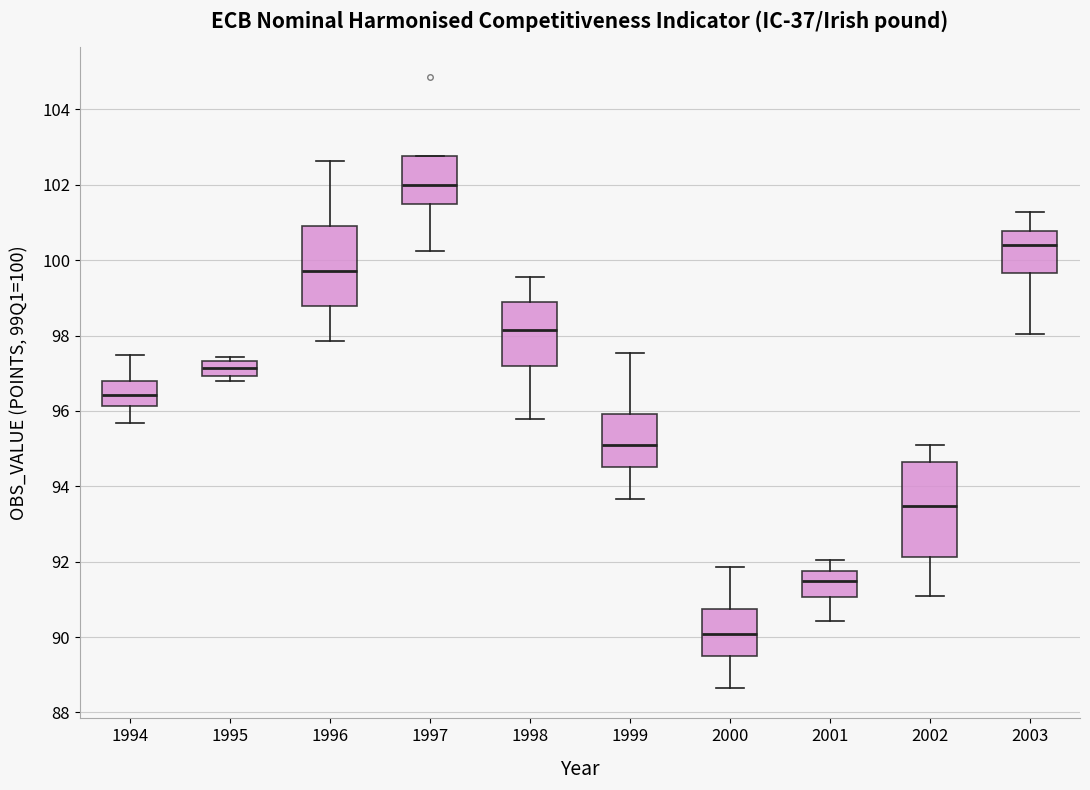

Where does the median line of the box at x = 1997 sit on the y-axis? The values are not printed on the chart, so give them approximately, as read against the axis.

102.0